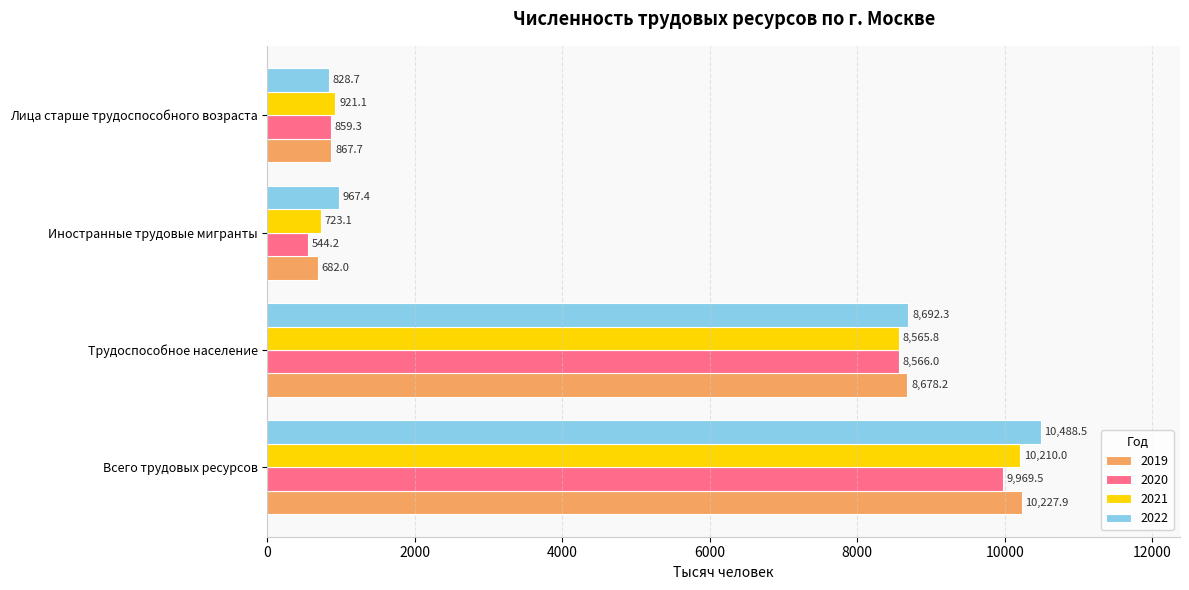

What is the maximum value shown in the chart?

10488.5